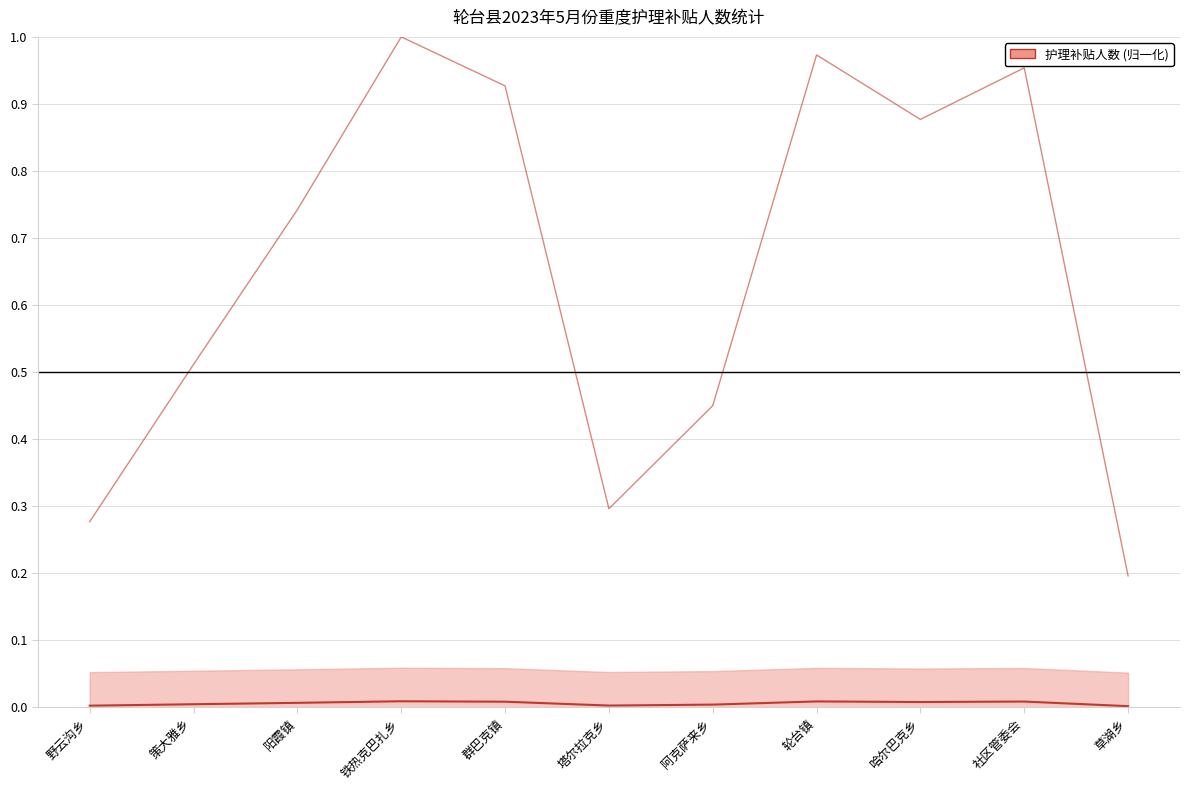

Reading left to right, extract all data points from this chart.

护理补贴人数 (归一化): 野云沟乡=0.0	策大雅乡=0.0	阳霞镇=0.0	铁热克巴扎乡=0.0	群巴克镇=0.0	塔尔拉克乡=0.0	阿克萨来乡=0.0	轮台镇=0.0	哈尔巴克乡=0.0	社区管委会=0.0	草湖乡=0.0
合计金额 (归一化): 野云沟乡=0.3	策大雅乡=0.5	阳霞镇=0.7	铁热克巴扎乡=1.0	群巴克镇=0.9	塔尔拉克乡=0.3	阿克萨来乡=0.5	轮台镇=1.0	哈尔巴克乡=0.9	社区管委会=1.0	草湖乡=0.2